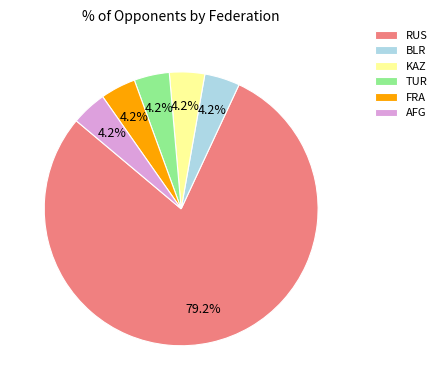

Which category has the biggest portion of the pie?

RUS